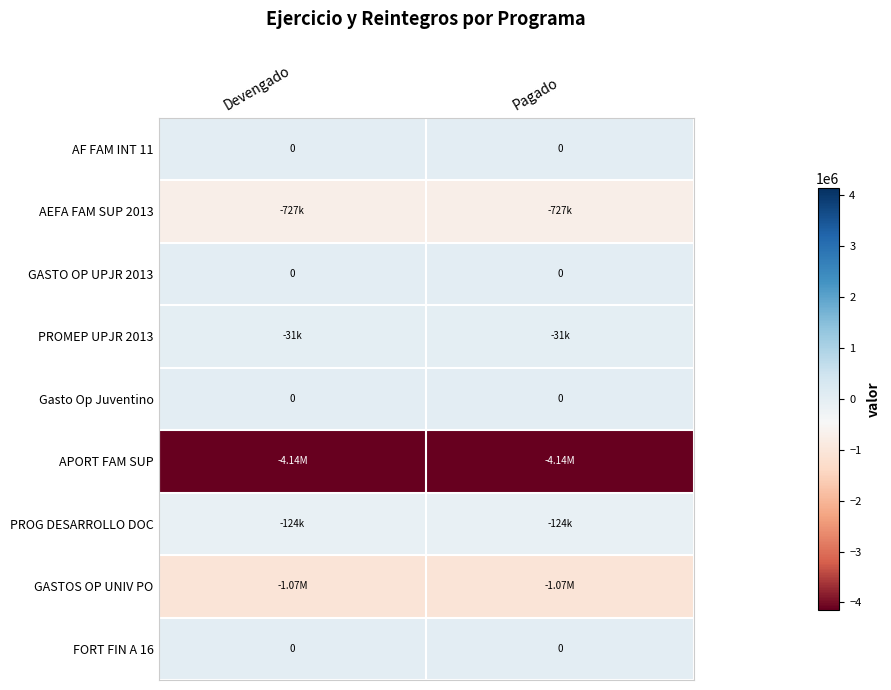

Which series has the largest total across all categories?

AF FAM INT 11